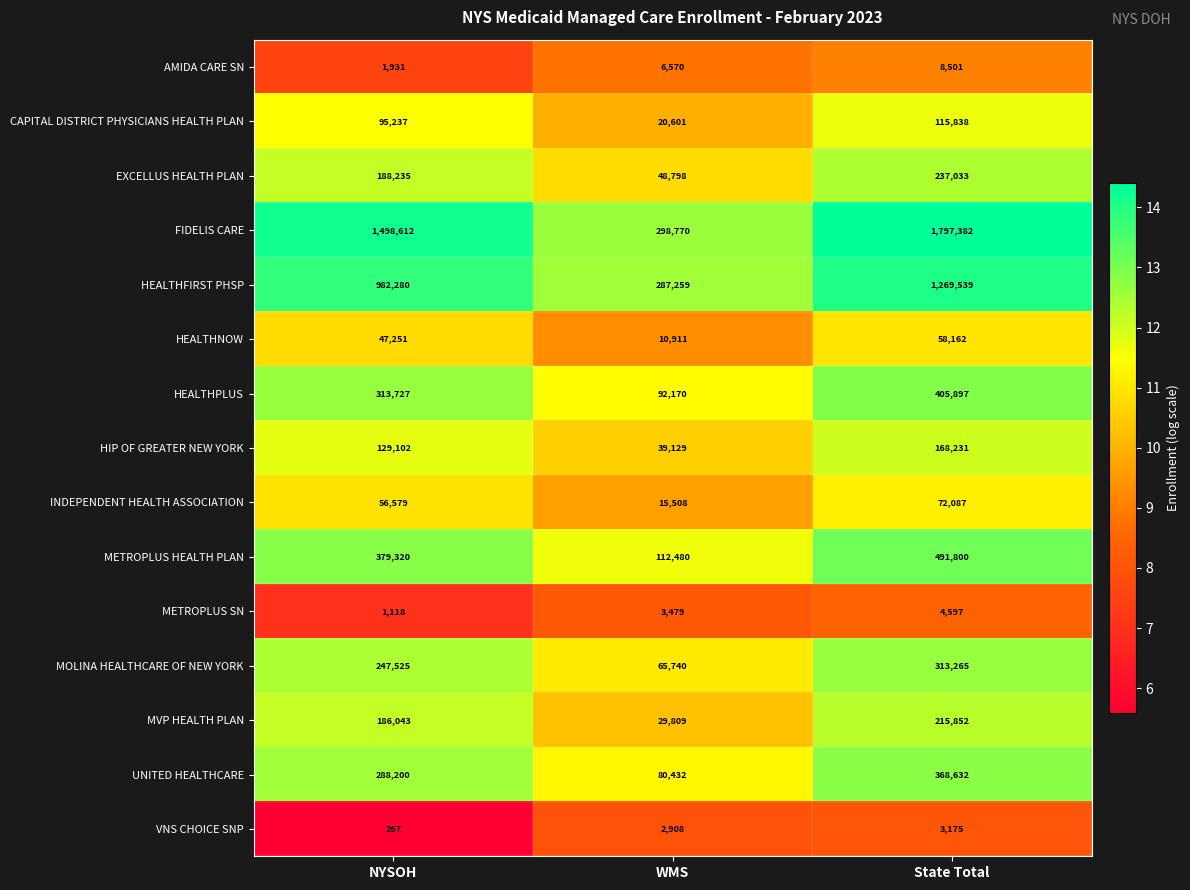

What is the total value across all series at State Total?

5529991